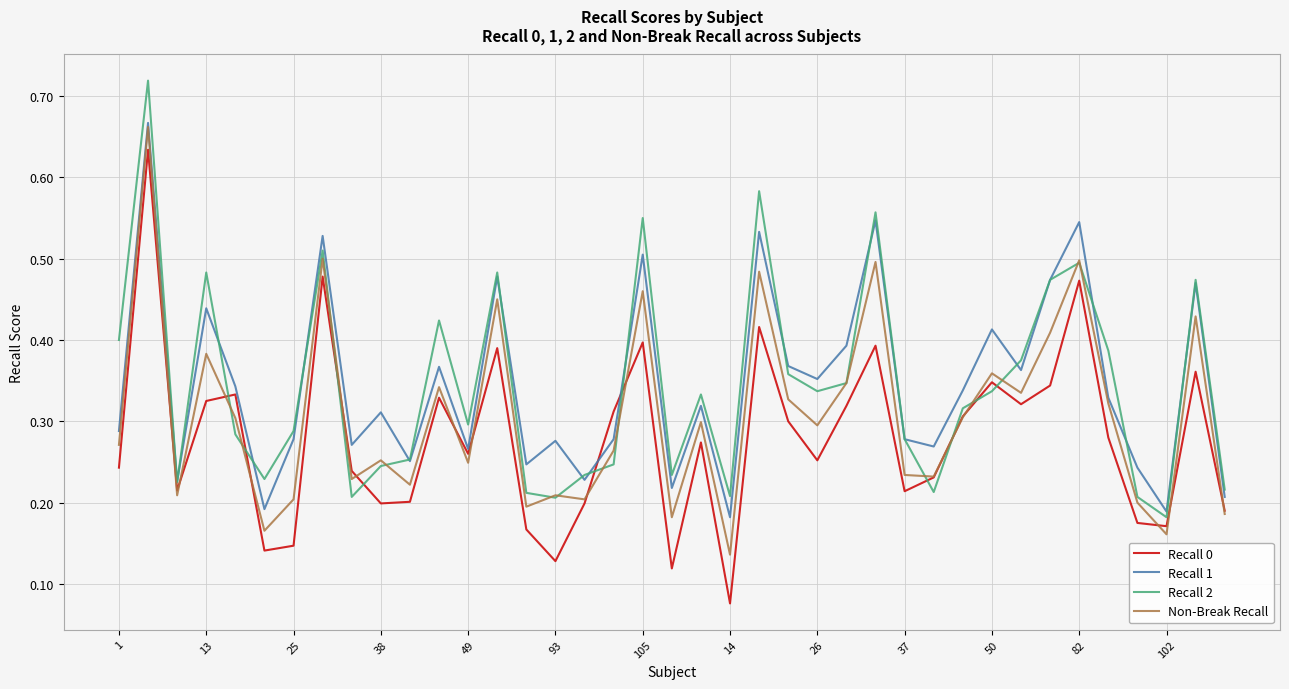

Does the chart have visible grid lines?

Yes